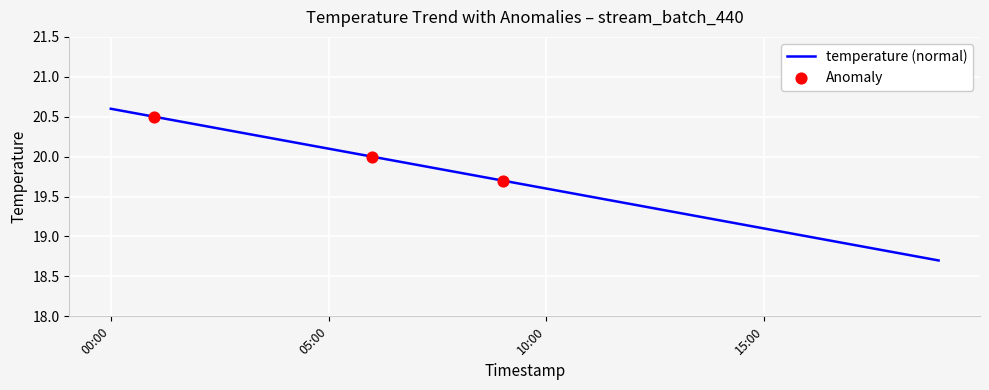

What is the greatest value displayed?

20.6